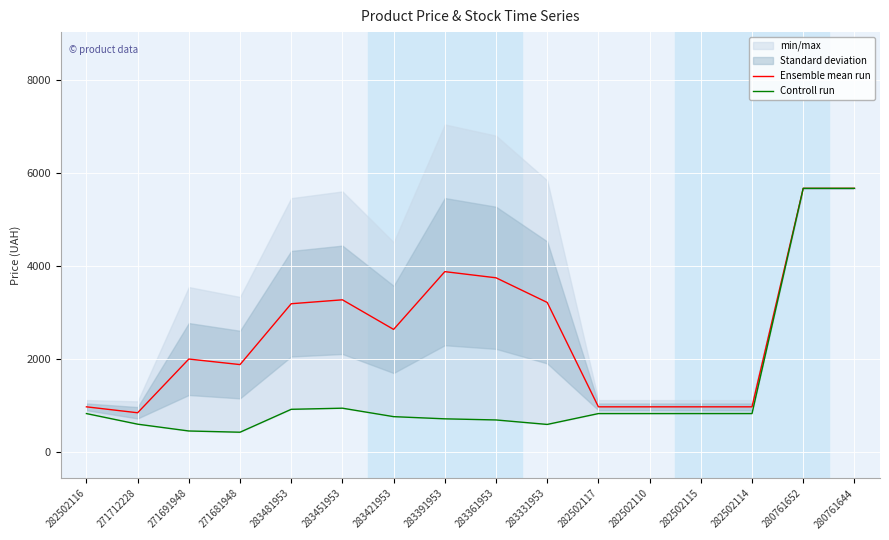

What is the sum of the Controll run values at 282502116 and 283361953?

1499.5